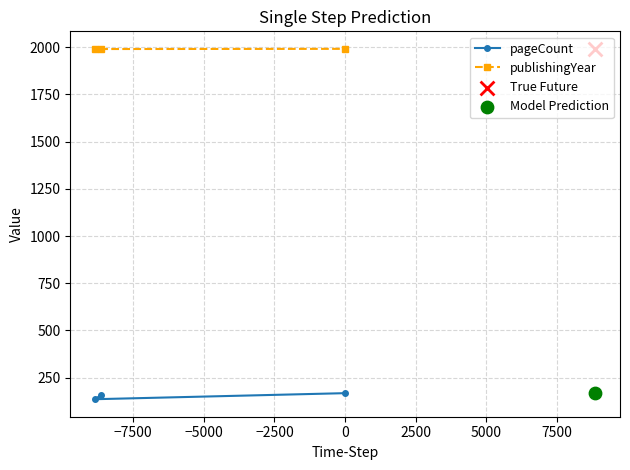

Which series has the largest total across all categories?

publishingYear